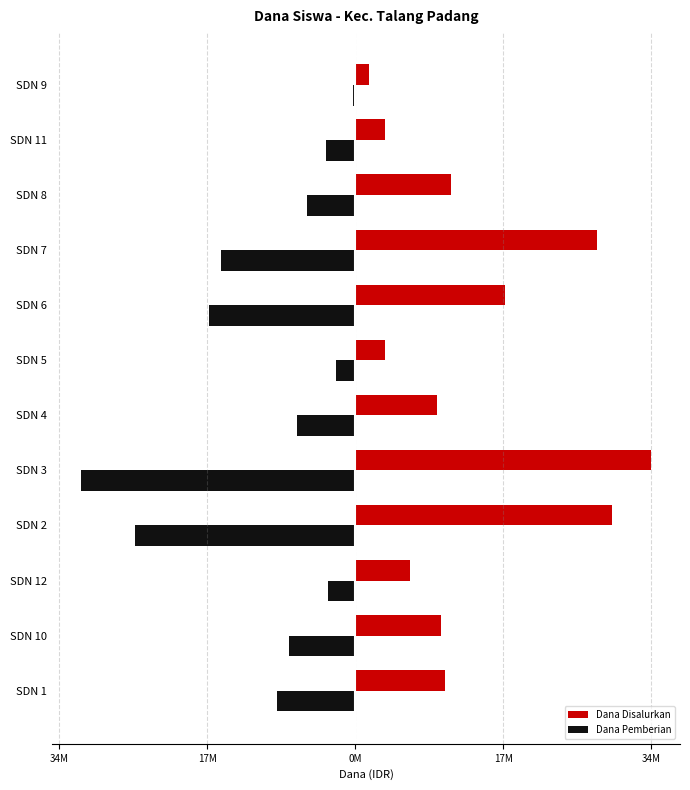

At how many categories does at least one series exceed 1679902?

11